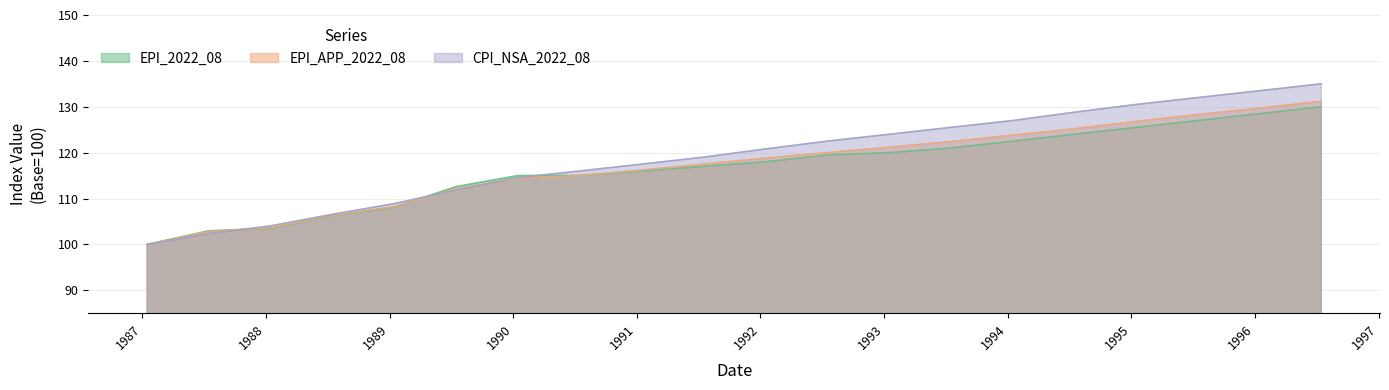

How many lines are shown in the chart?

3